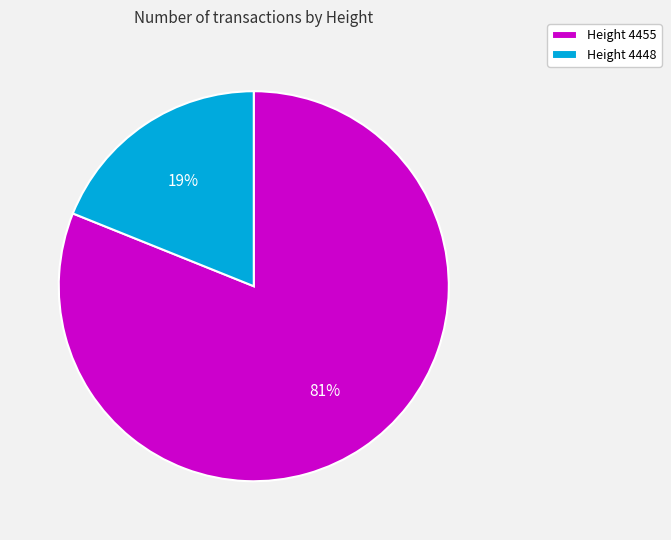

To the nearest percent, what is the difference between the largest and smallest slice percentages?

62%